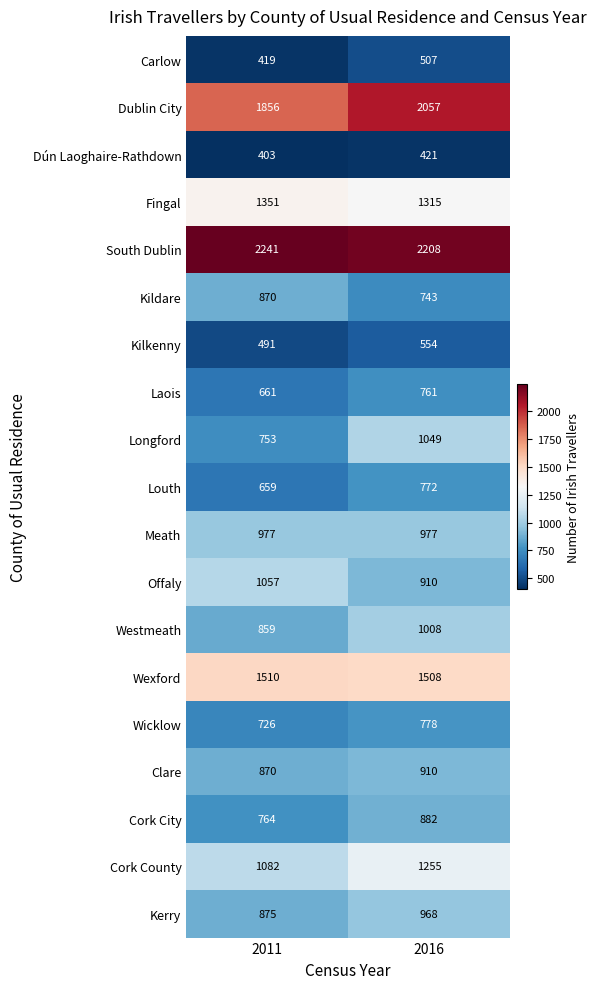

Which series has the largest range (max minus min)?

Longford